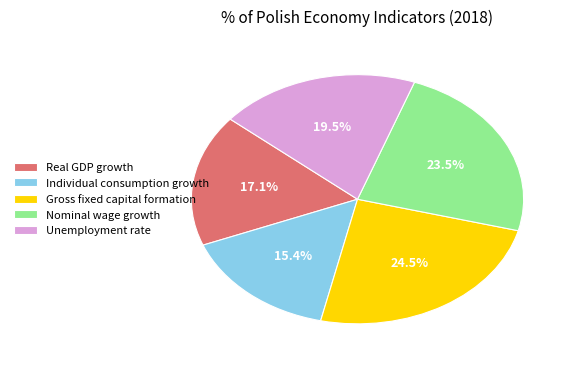

Which slice is the largest?

Gross fixed capital formation